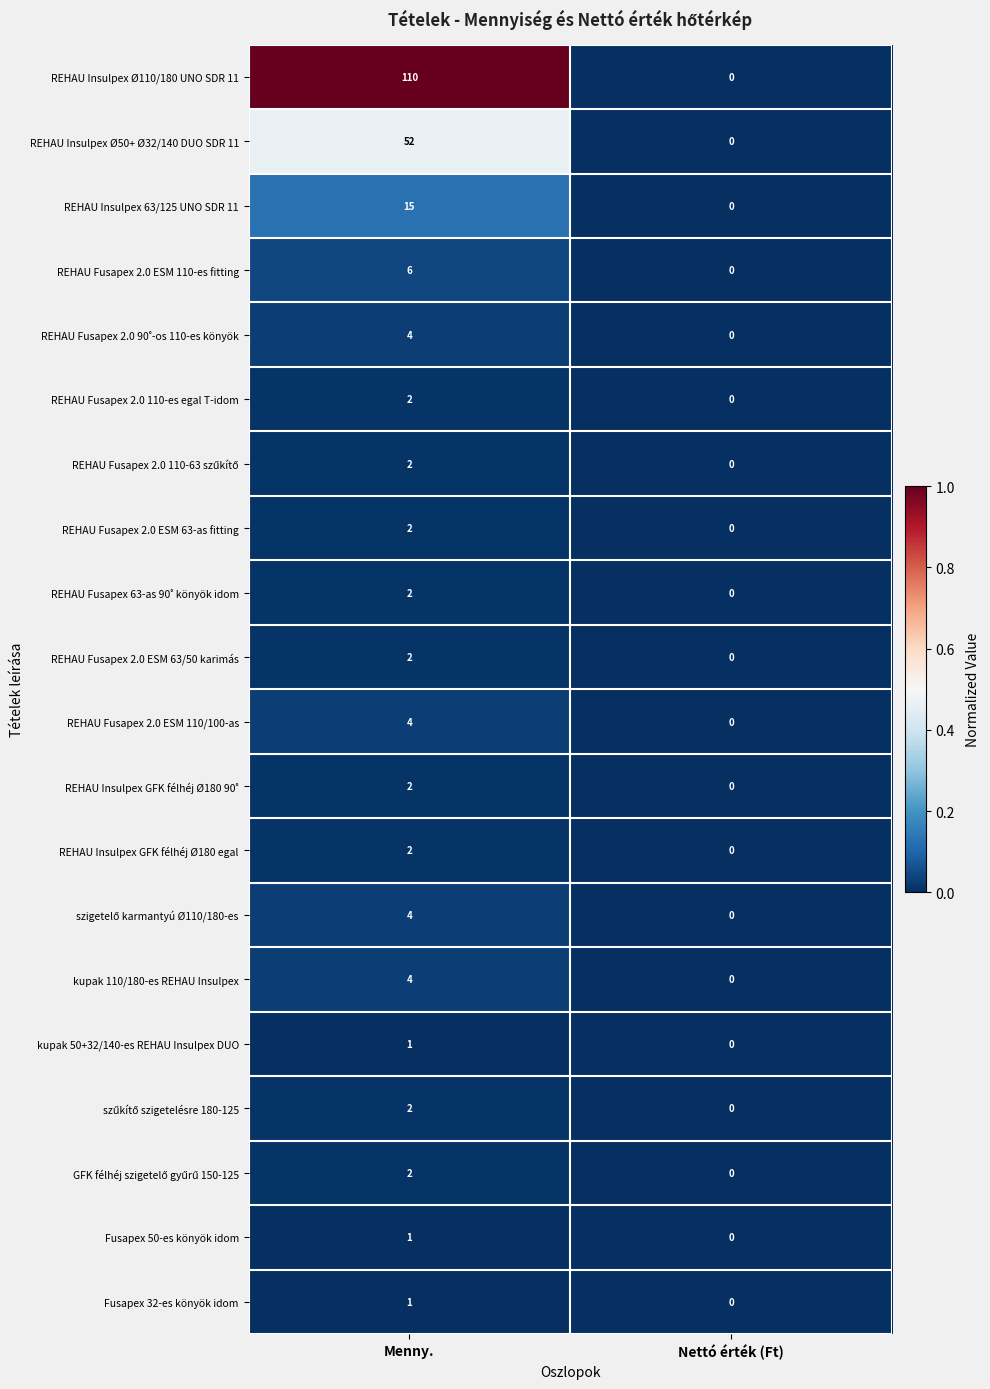

Which series changed the most between Menny. and Nettó érték (Ft)?

REHAU Insulpex Ø110/180 UNO SDR 11